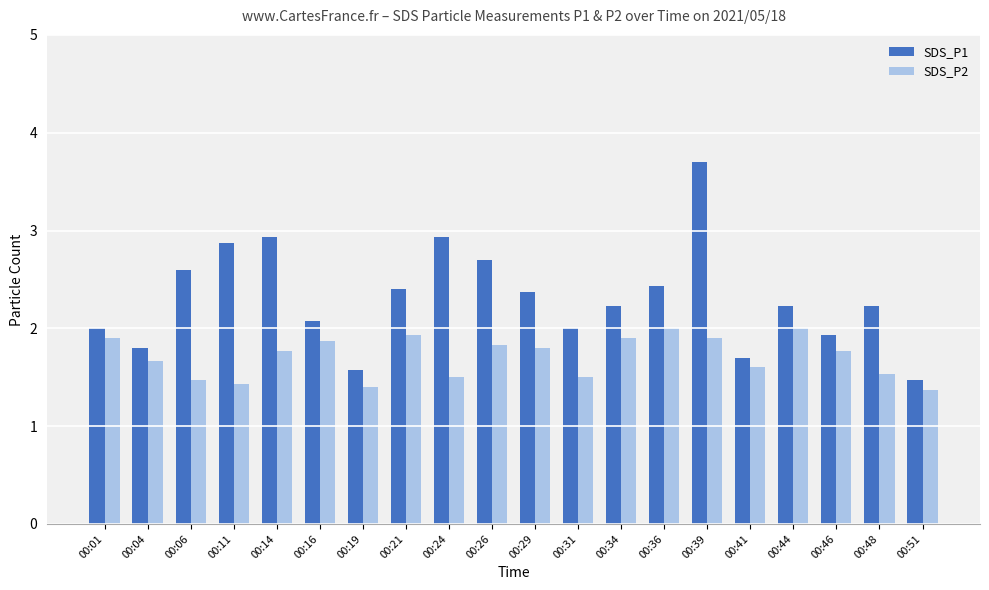

Is it true that SDS_P1 equals 3.7 at 00:39?

True